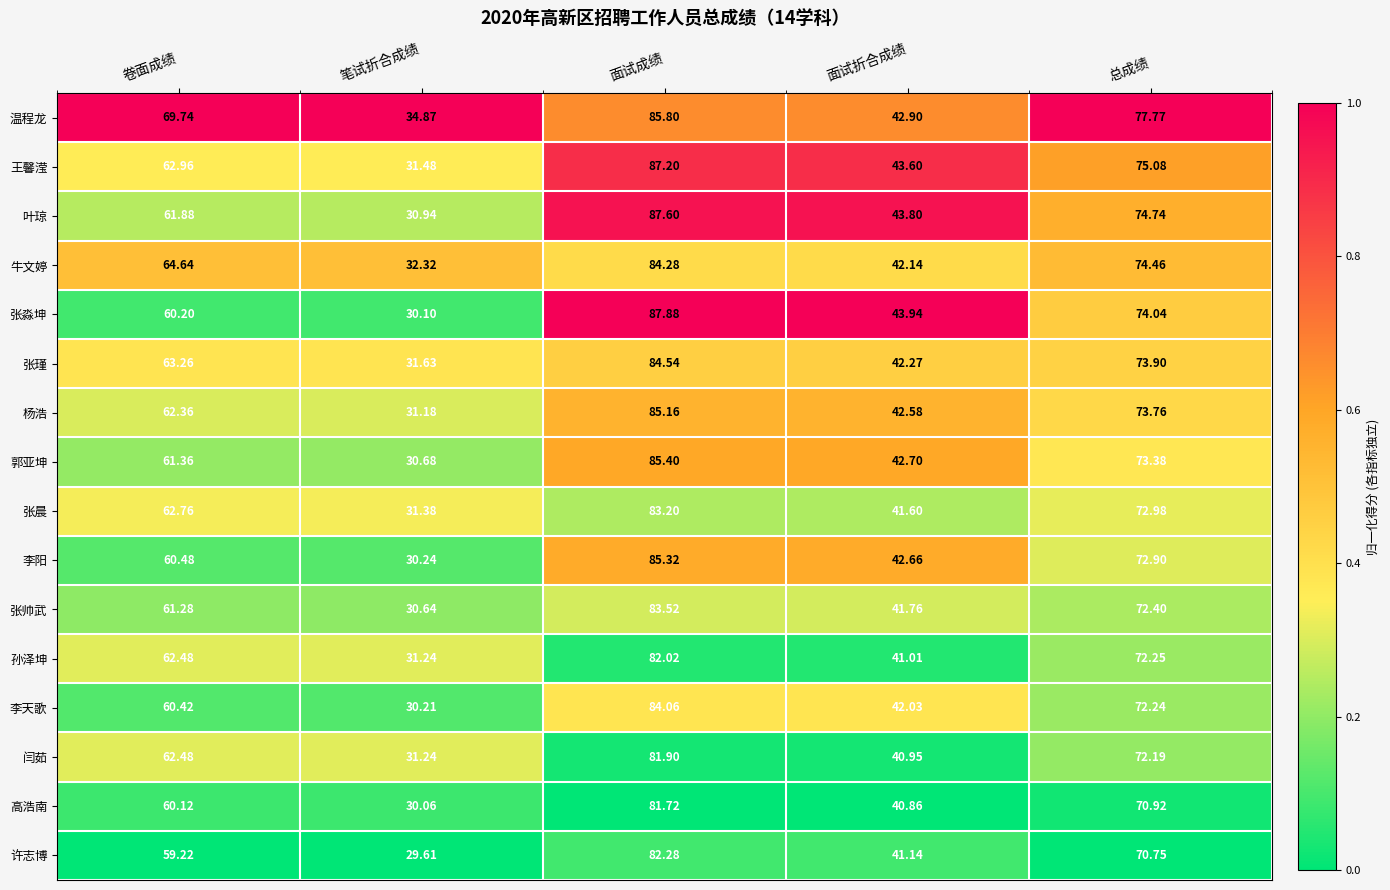

At which label is 张淼坤 closest to 58?

卷面成绩